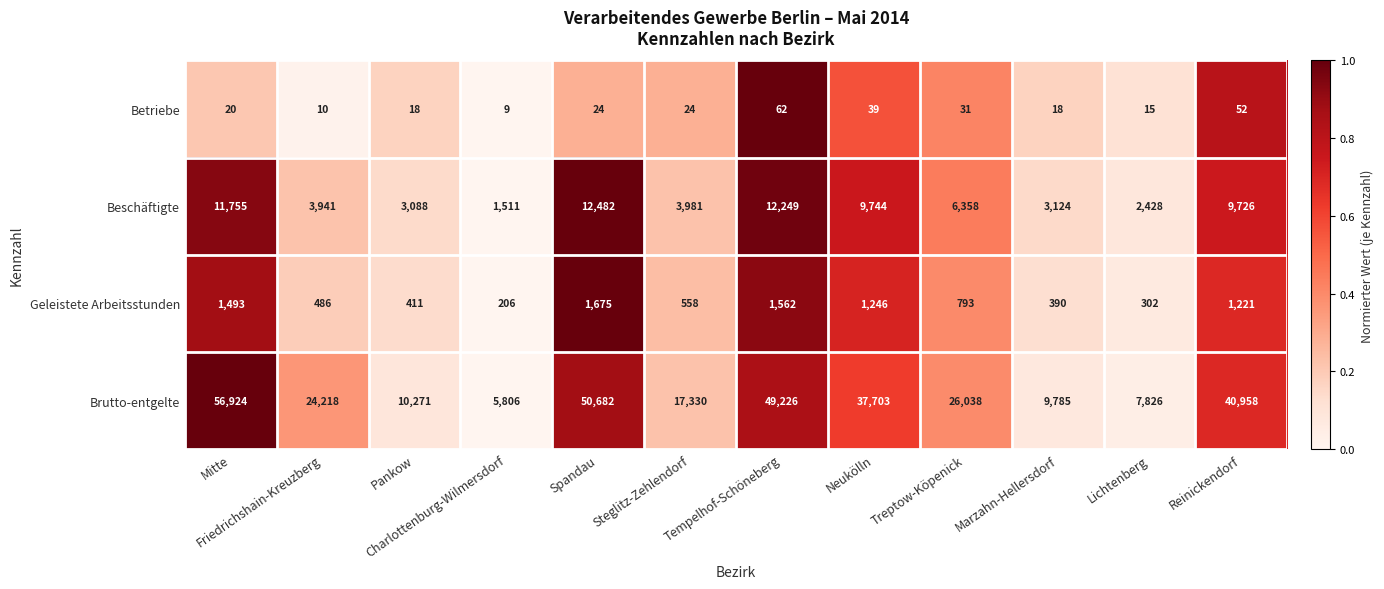

What is the spread (max minus min) of values at Lichtenberg?

7811